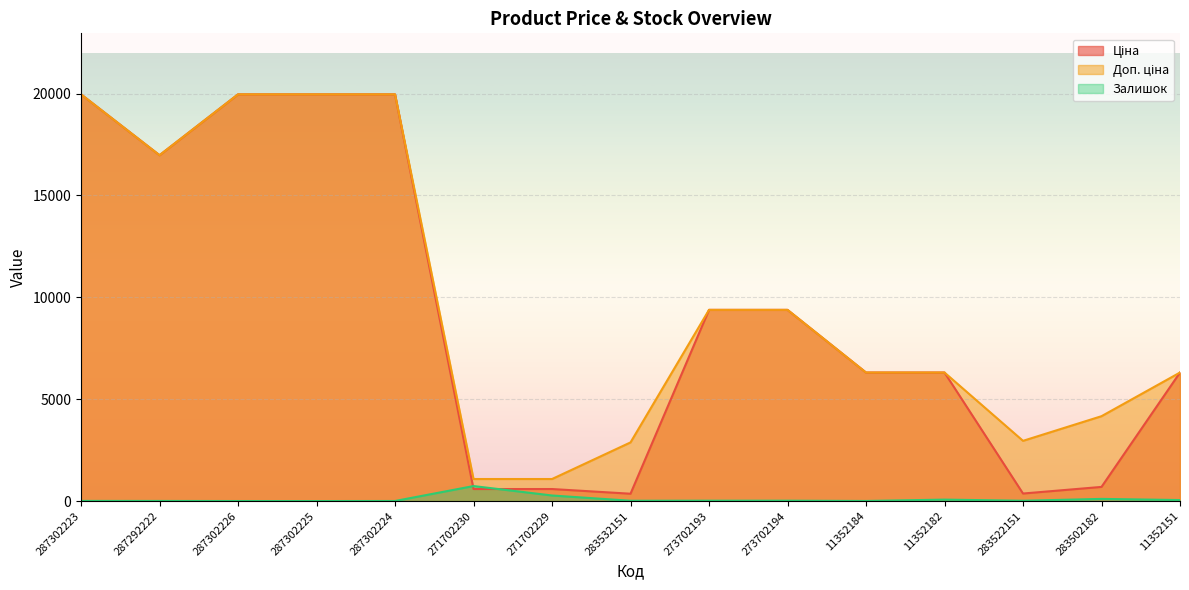

How many lines are shown in the chart?

3